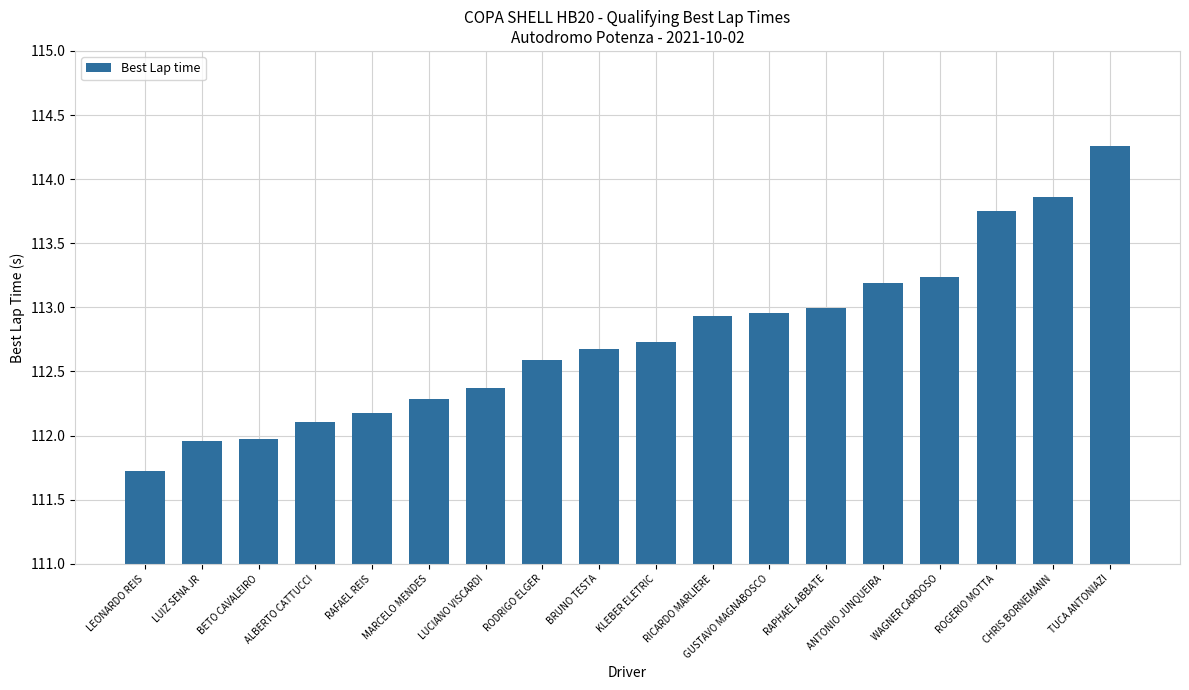

What is the sum of all values?

2029.8